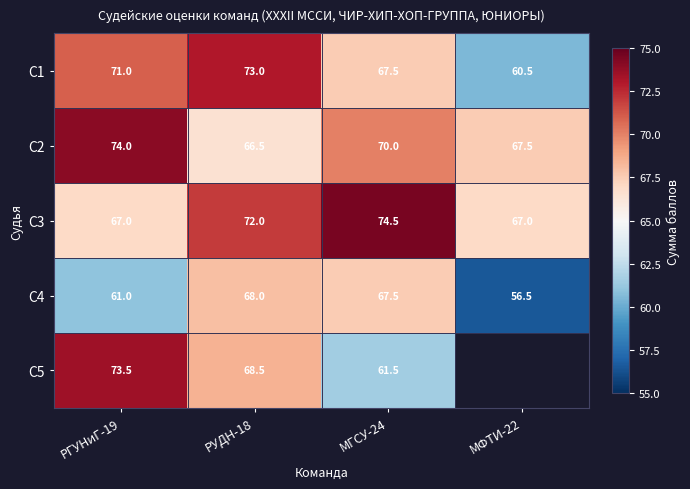

Where is С1 nearest to the value 66?

МГСУ-24